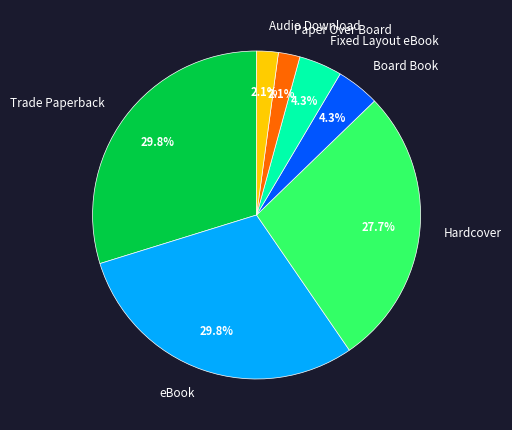

Combined, what portion of the pie is Trade Paperback and Paper Over Board?

31.9%